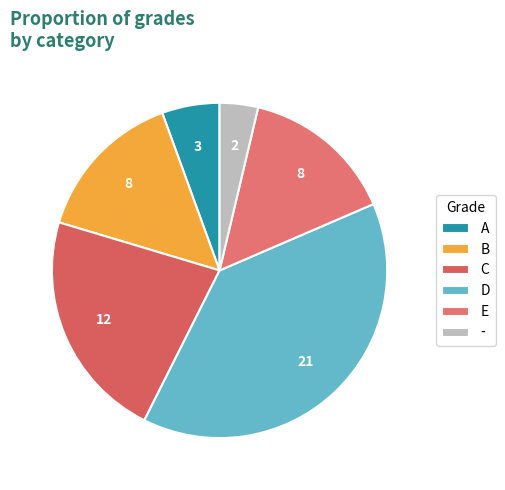

Do D and - together represent more than half of the pie?

No